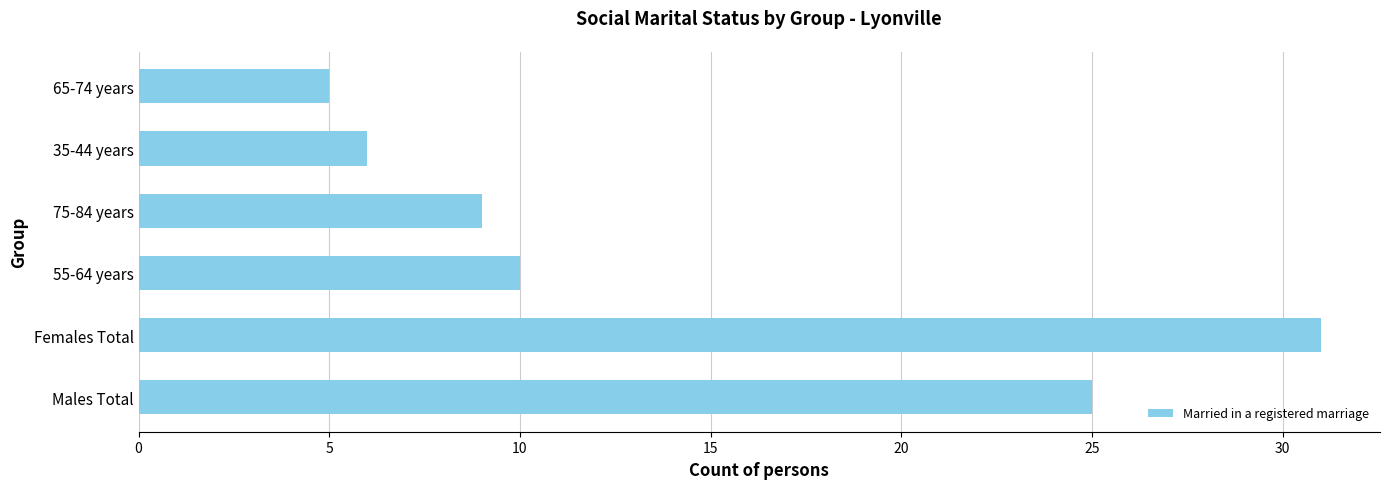

The chart shows a value of 9 at 75-84 years. True or false?

True